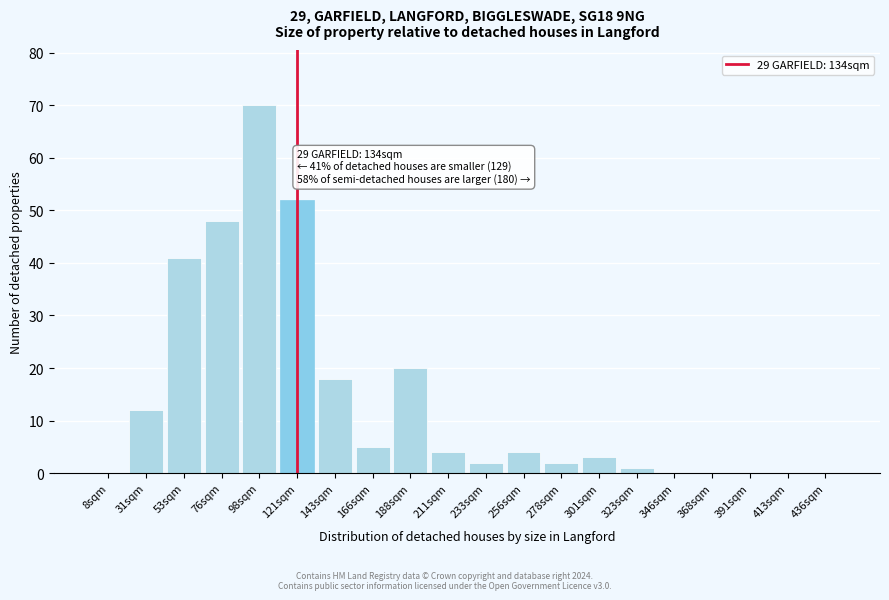

What is the maximum value shown in the chart?

70